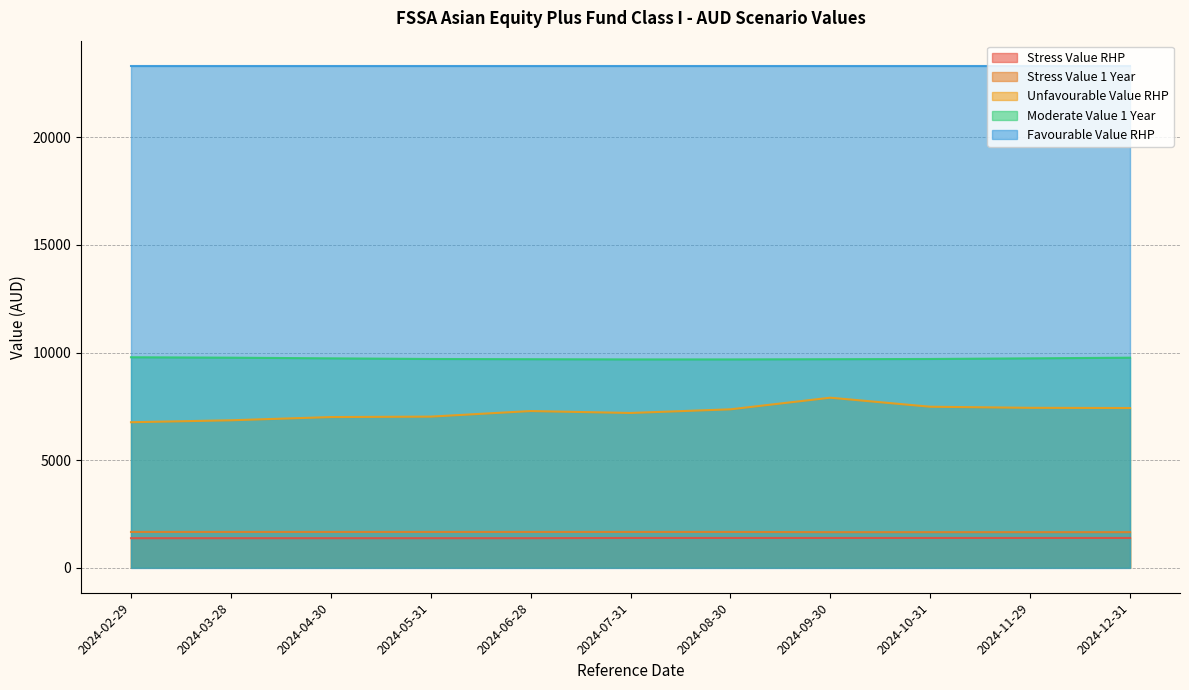

How many Moderate Value 1 Year values are between 9690 and 9760?

8